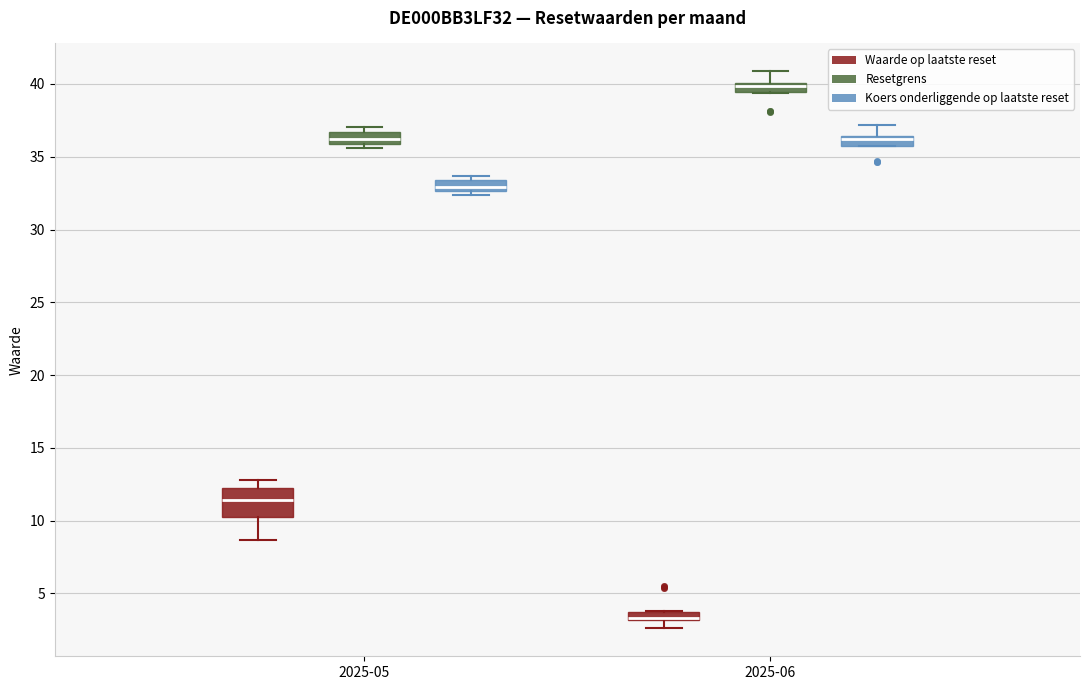

Where is the upper edge of the box for 2025-05 (Waarde op laatste reset) on the y-axis? The values are not printed on the chart, so give them approximately, as read against the axis.

12.0